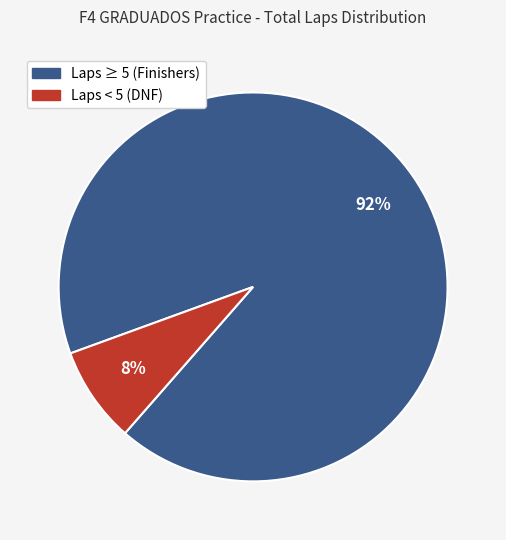

What is the smallest slice in the pie chart?

Laps < 5 (DNF)